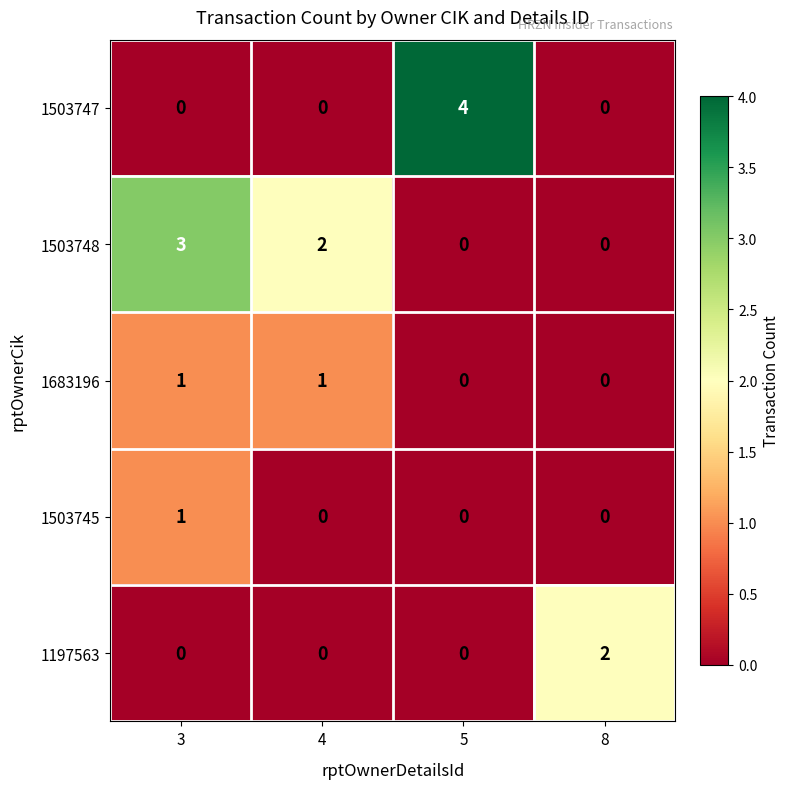

Which label corresponds to the largest value in the chart?

5